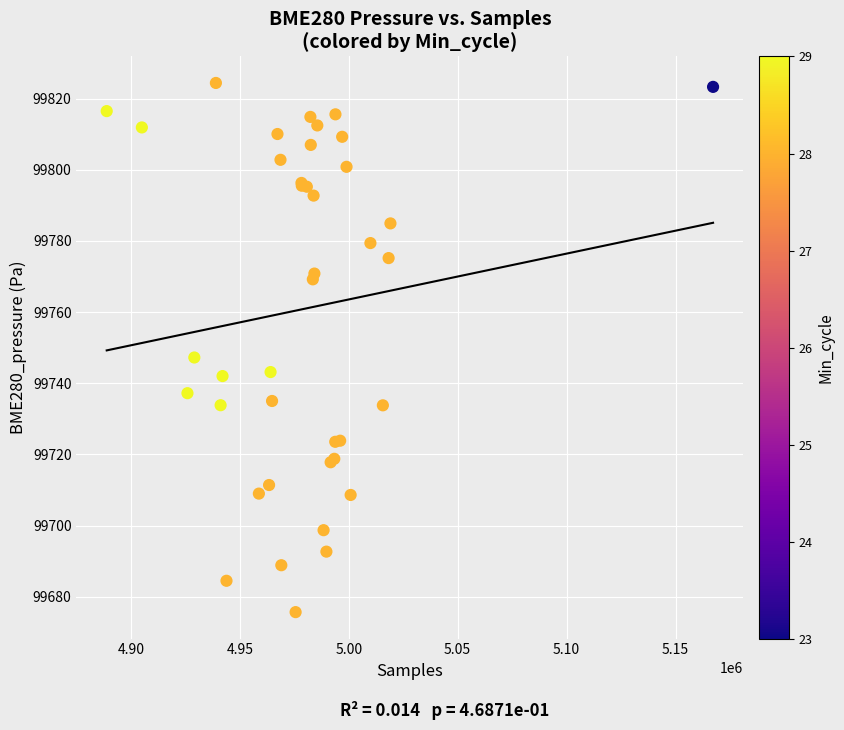

What Y value in the scatter plot is closest to 99750?

99747.2